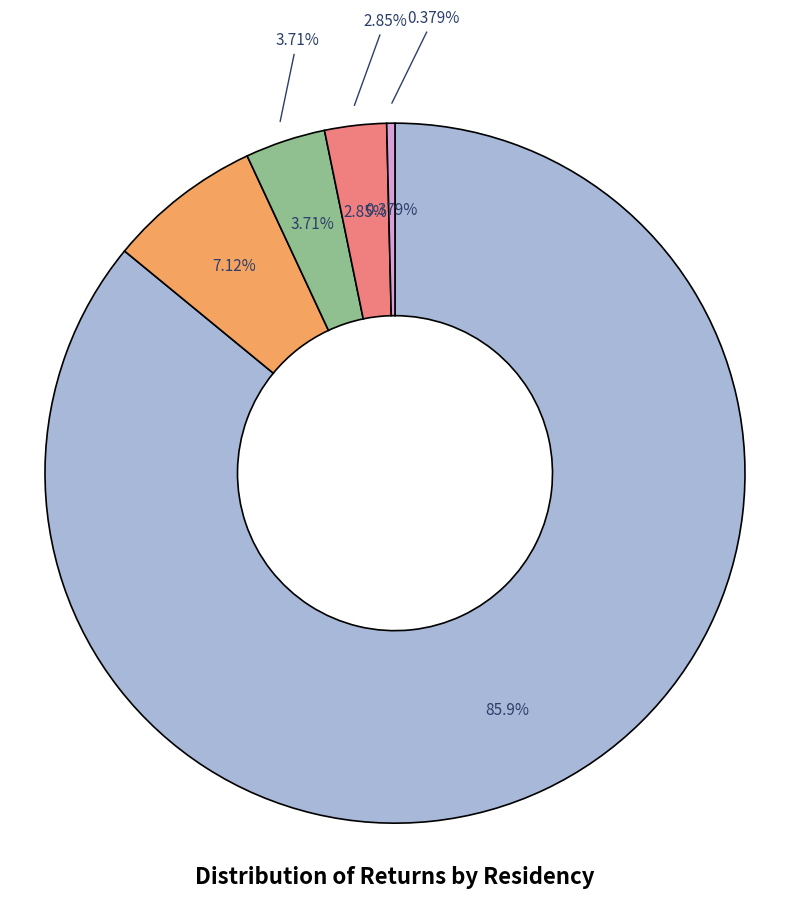

Count the number of slices in the pie.

5